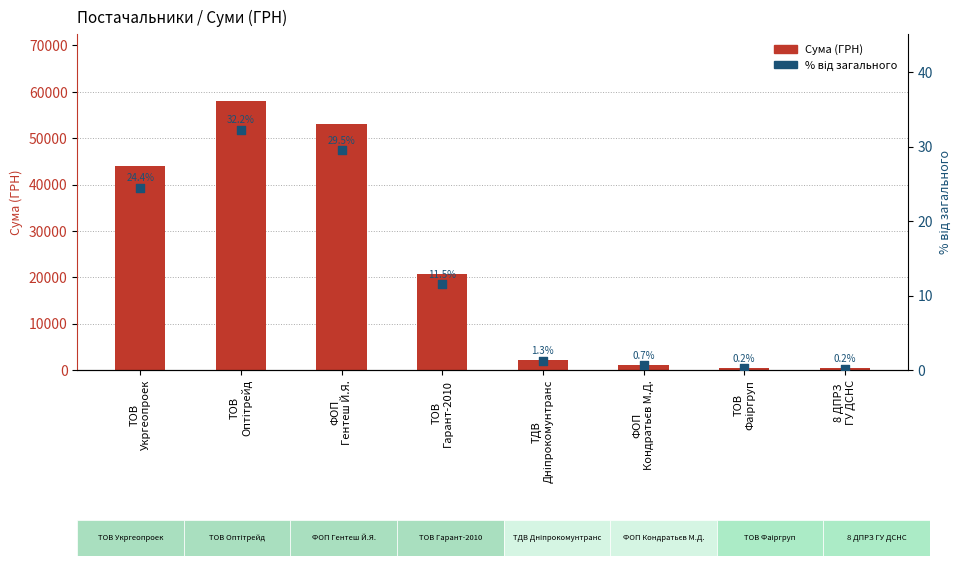

Which series reaches the minimum Y coordinate?

% від загального